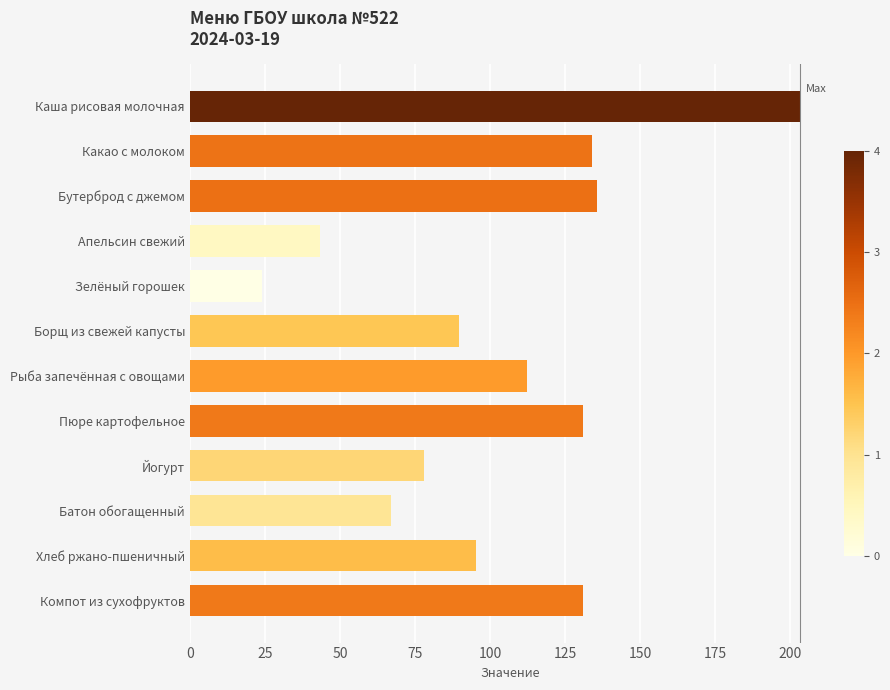

What is the smallest value displayed?

24.0